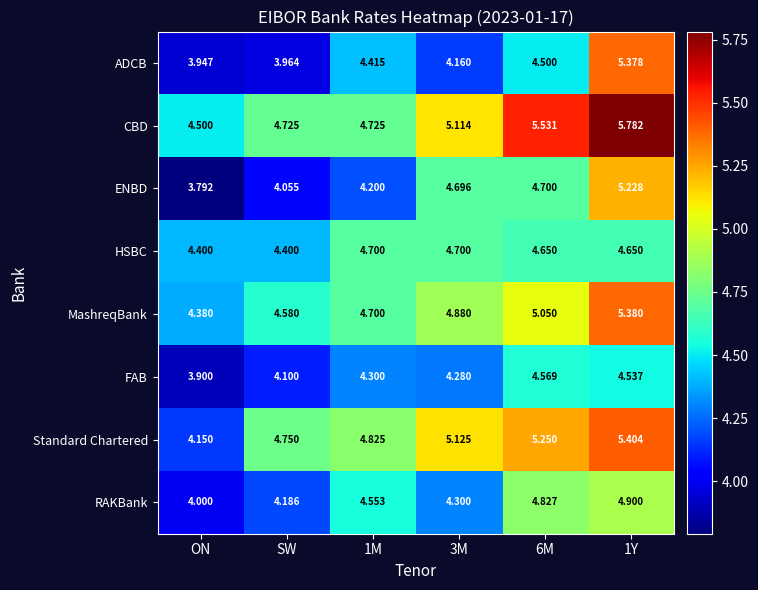

List the series in order of their peak value, lowest first.

FAB, HSBC, RAKBank, ENBD, ADCB, MashreqBank, Standard Chartered, CBD